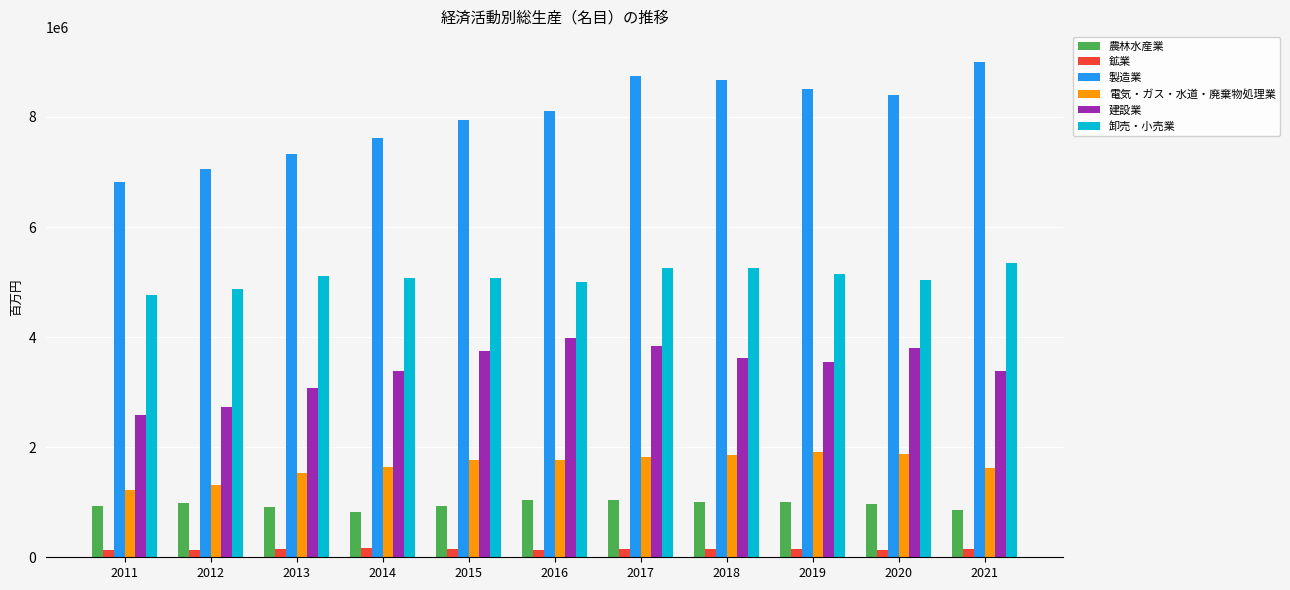

Which series changed the most between 2012 and 2015?

建設業